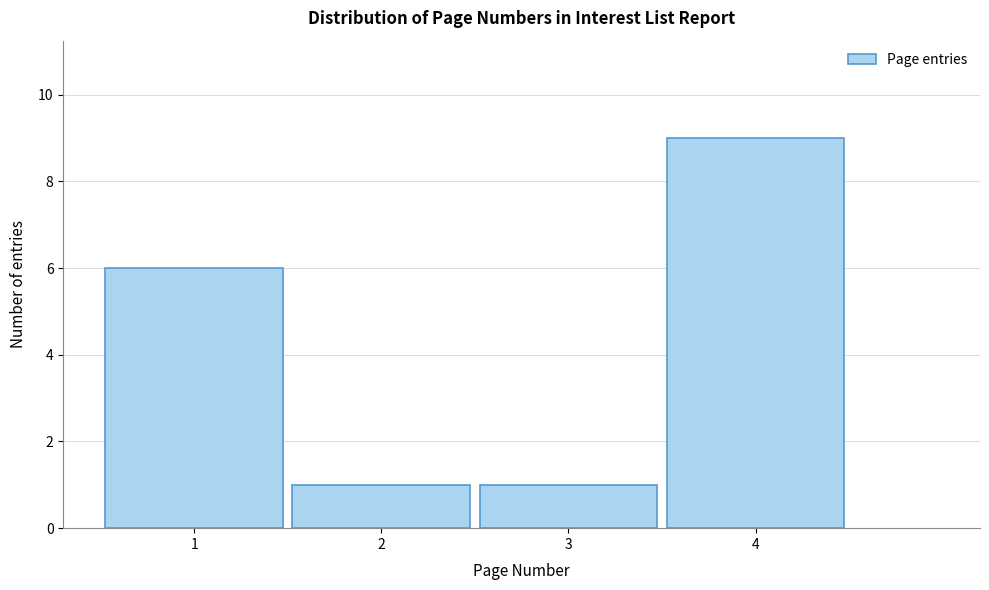

Reading left to right, transcribe this chart: for each bar, give the range it covers on the x-axis and its height. The values are not printed on the chart, so give them approximately, as read against the axis.

0.5 to 1.5: 6
1.5 to 2.5: 1
2.5 to 3.5: 1
3.5 to 4.5: 9